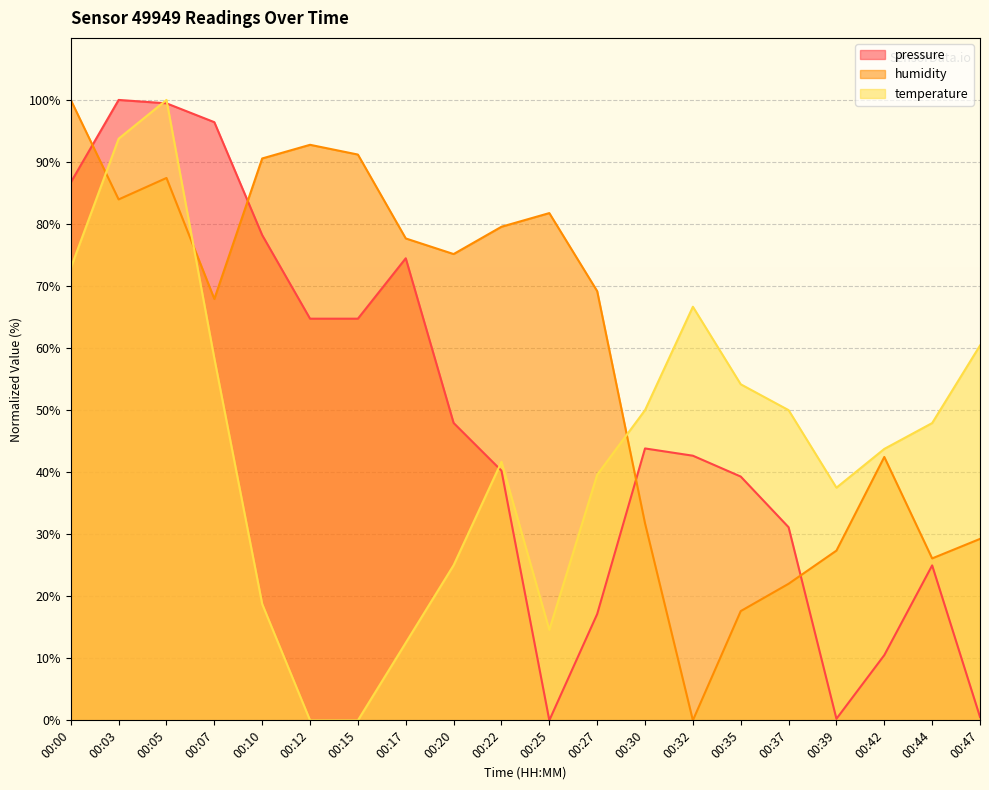

Rank the series by their maximum value, from highest to lowest.

pressure, humidity, temperature